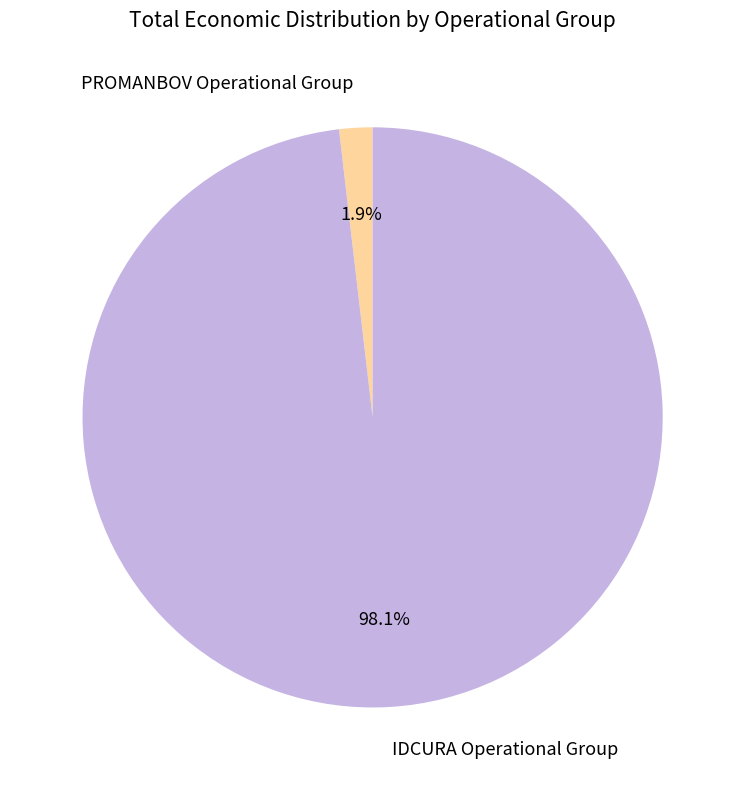

Combined, do IDCURA Operational Group and PROMANBOV Operational Group account for over 50%?

Yes